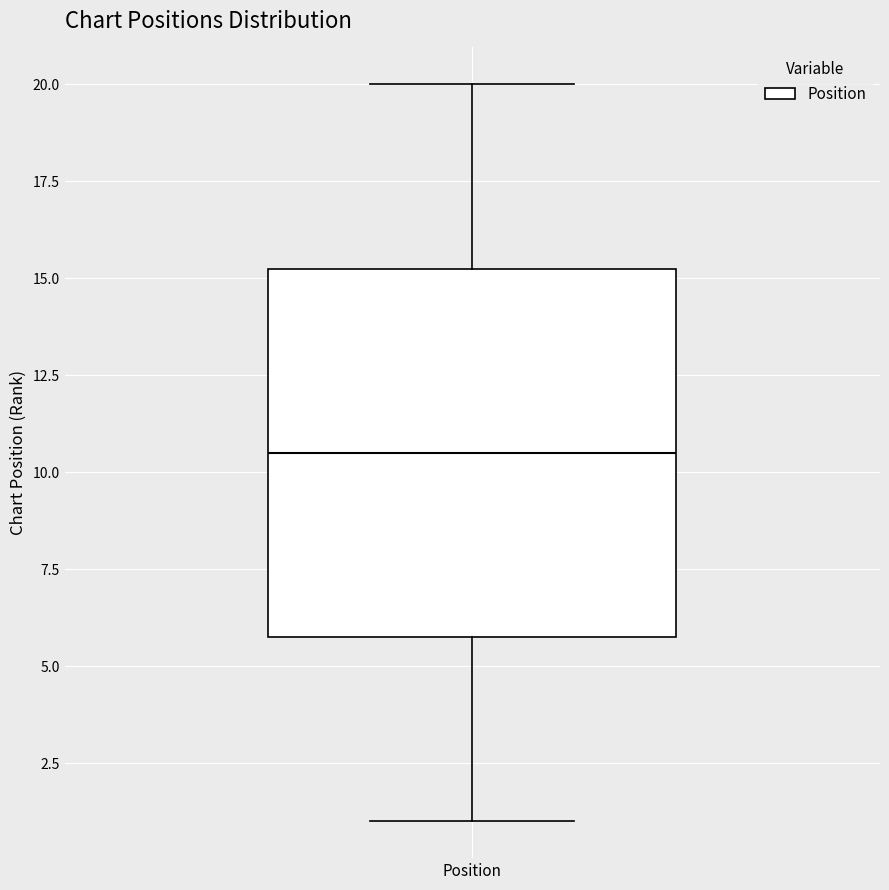

Read this box plot against the y-axis: the position of the median line, the range covered by the box, and the ends of both whiskers. The values are not printed on the chart, so give them approximately, as read against the axis.

median 10.5, box 6.0 to 15.5, whiskers 1.0 to 20.0